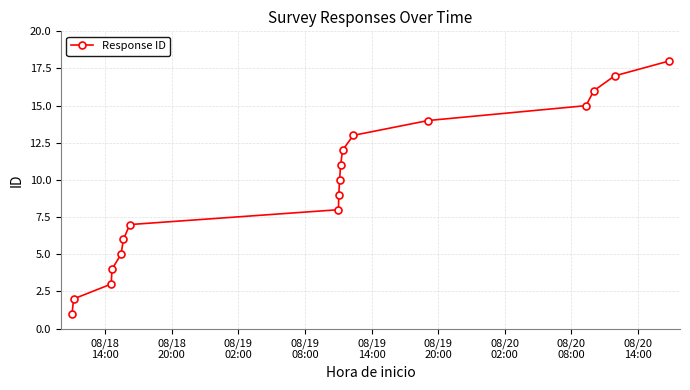

What is the greatest value displayed?

18